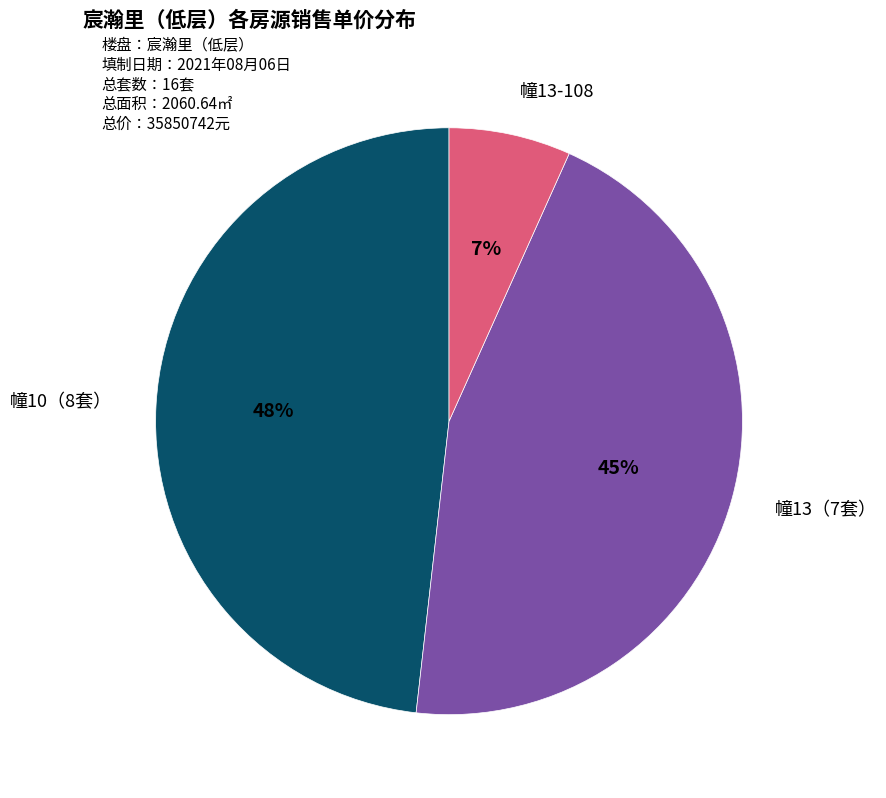

Is there any slice that represents more than half of the pie?

No